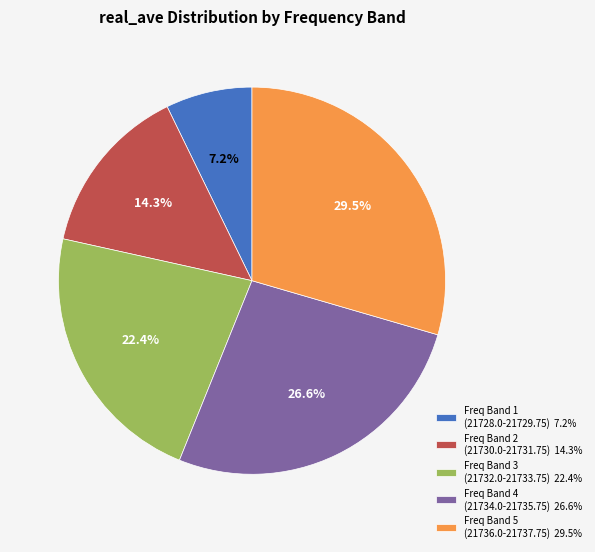

Which slice is the smallest?

Freq Band 1 (21728.0-21729.75) 7.2%